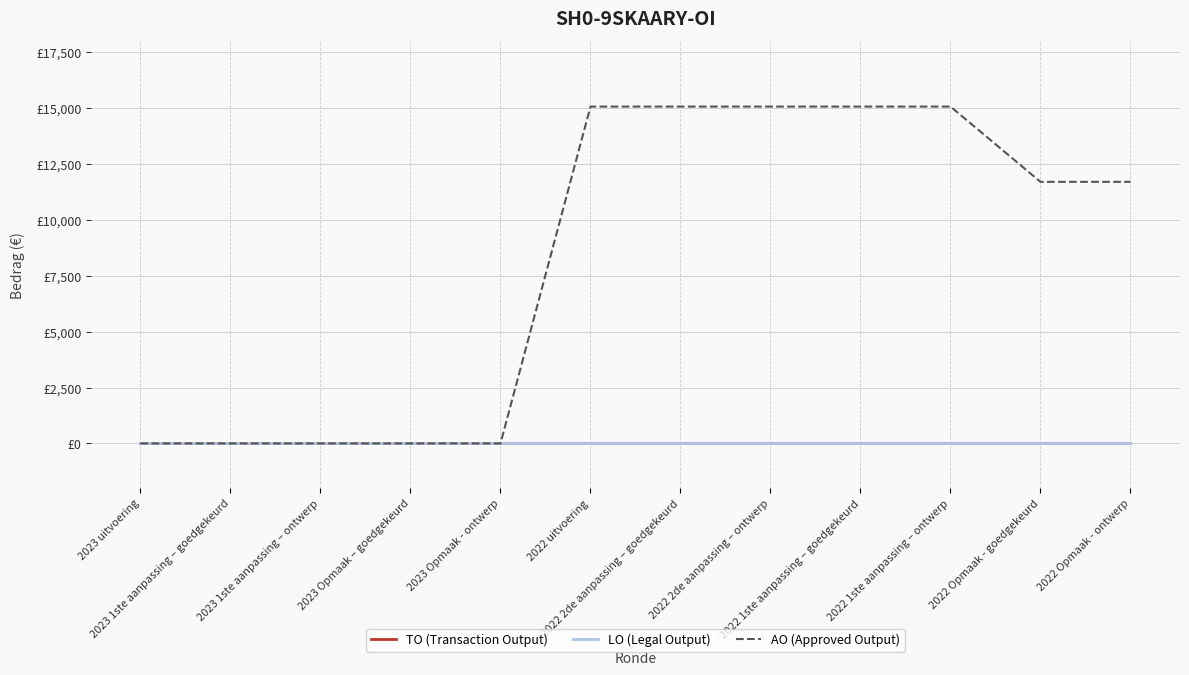

Does the chart have visible grid lines?

Yes